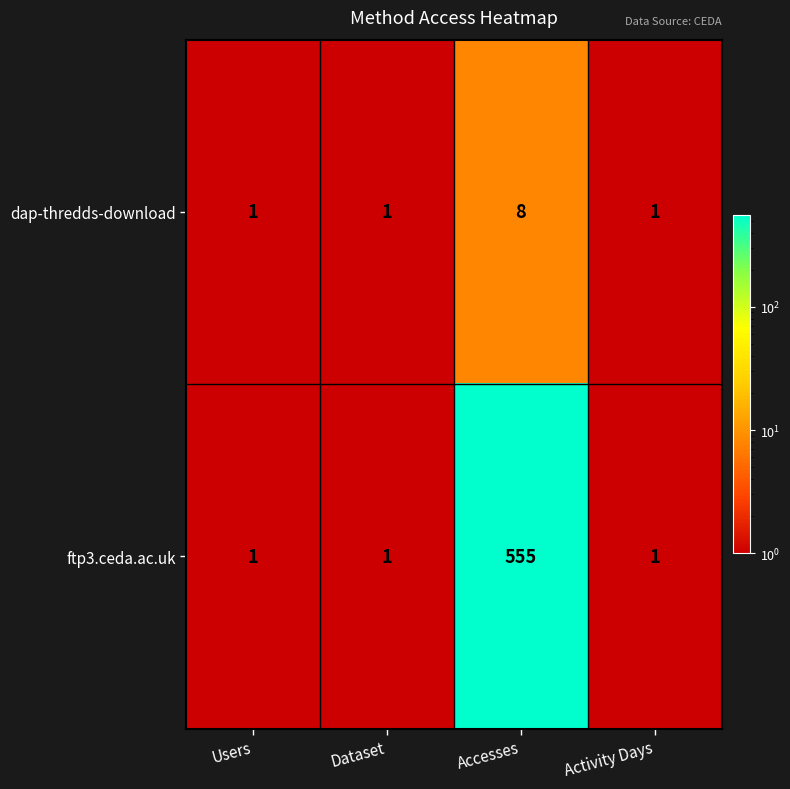

What is the difference between the ftp3.ceda.ac.uk values at Accesses and Users?

554